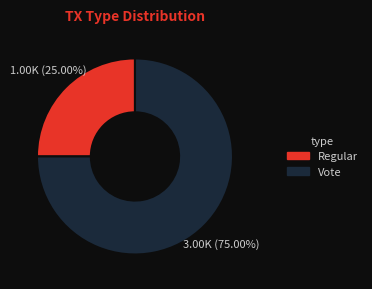

How many slices are in this pie chart?

2